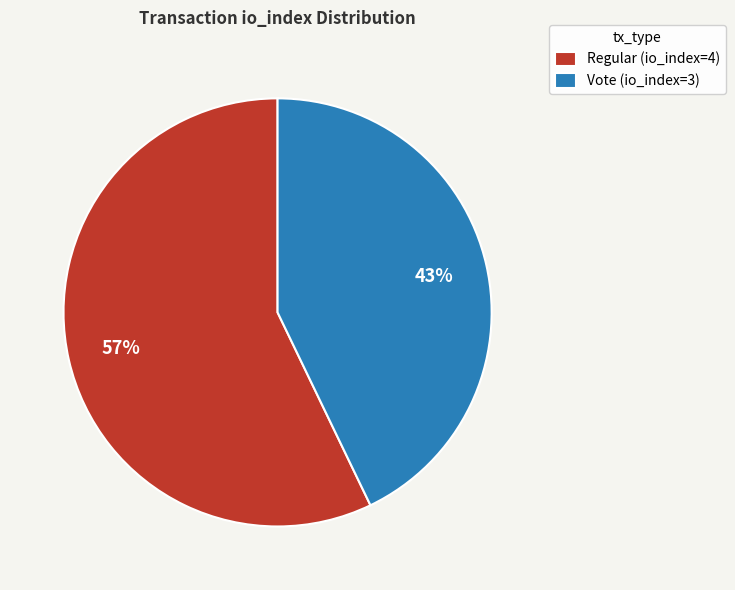

The Regular (io_index=4) slice represents 68% of the pie. True or false?

False